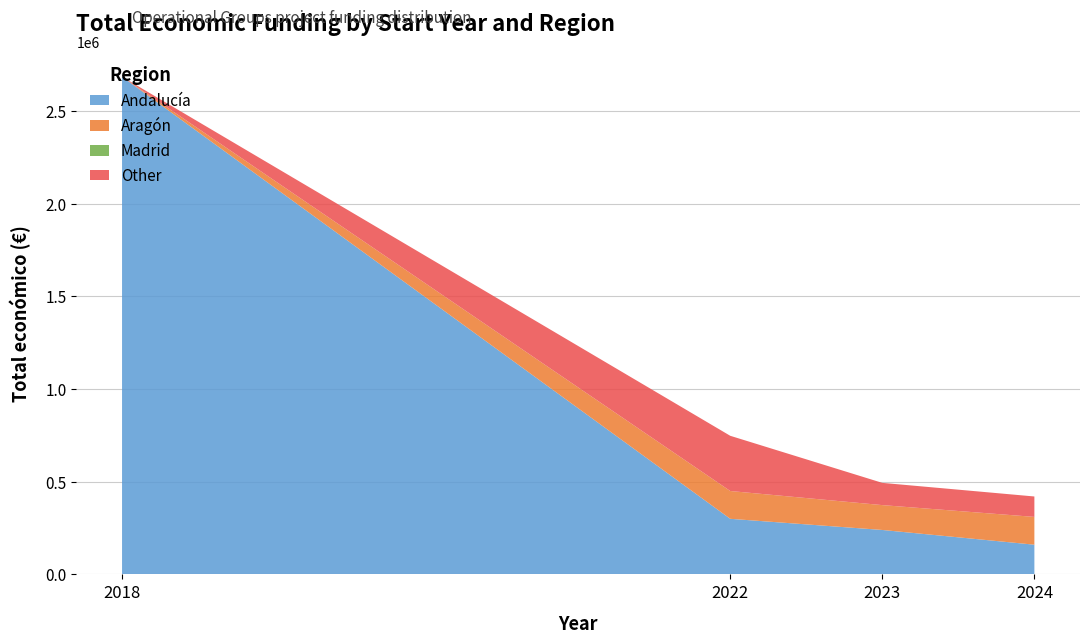

Reading right to left, what are all the values shown in this chart?

Andalucía: 2024=160226	2023=239744	2022=299913	2018=2685474
Aragón: 2024=150000	2023=134112	2022=150000	2018=0
Madrid: 2024=0	2023=0	2022=0	2018=0
Other: 2024=110168	2023=120000	2022=297911	2018=0